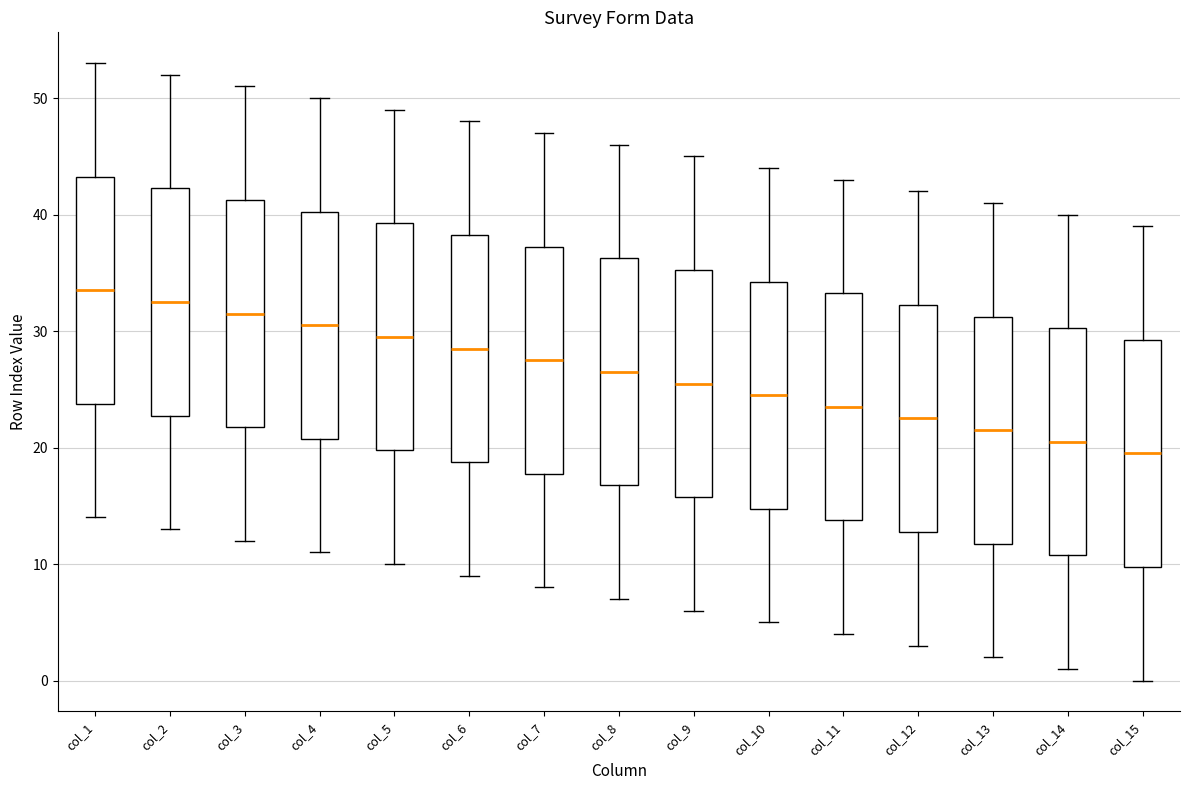

Where does the upper whisker of the box for col_9 end on the y-axis? The values are not printed on the chart, so give them approximately, as read against the axis.

45